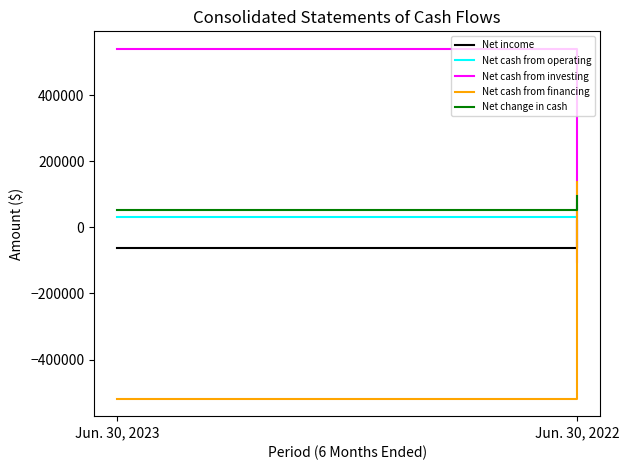

Which label corresponds to the smallest value in the chart?

Jun. 30, 2023